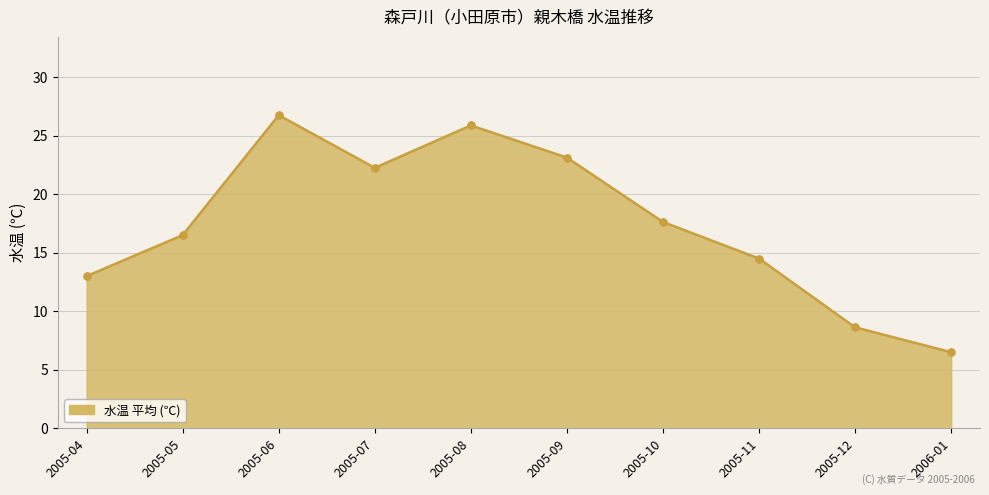

At which category does the data reach its first local peak?

2005-06